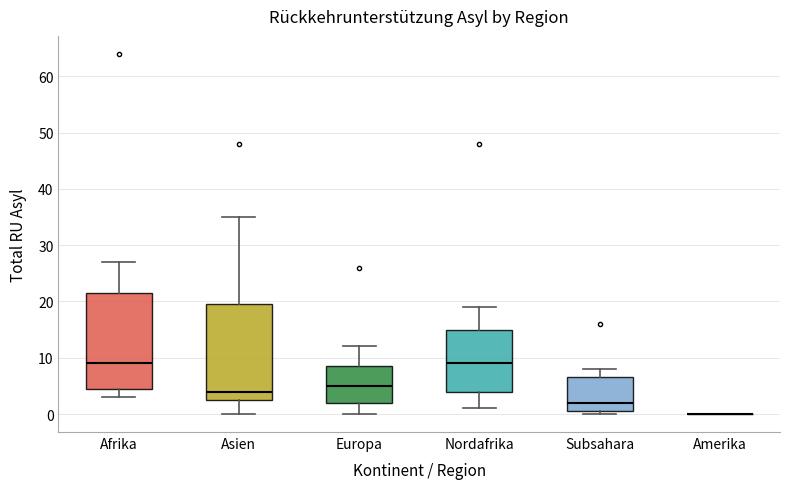

Reading left to right, read every box against the y-axis: the position of its median line, the range the box covers, and the ends of its whiskers. The values are not printed on the chart, so give them approximately, as read against the axis.

Afrika: median 9, box 5 to 22, whiskers 3 to 27
Asien: median 4, box 3 to 20, whiskers 0 to 35
Europa: median 5, box 2 to 9, whiskers 0 to 12
Nordafrika: median 9, box 4 to 15, whiskers 1 to 19
Subsahara: median 2, box 1 to 7, whiskers 0 to 8
Amerika: box collapsed to a line at 0, whiskers 0 to 0